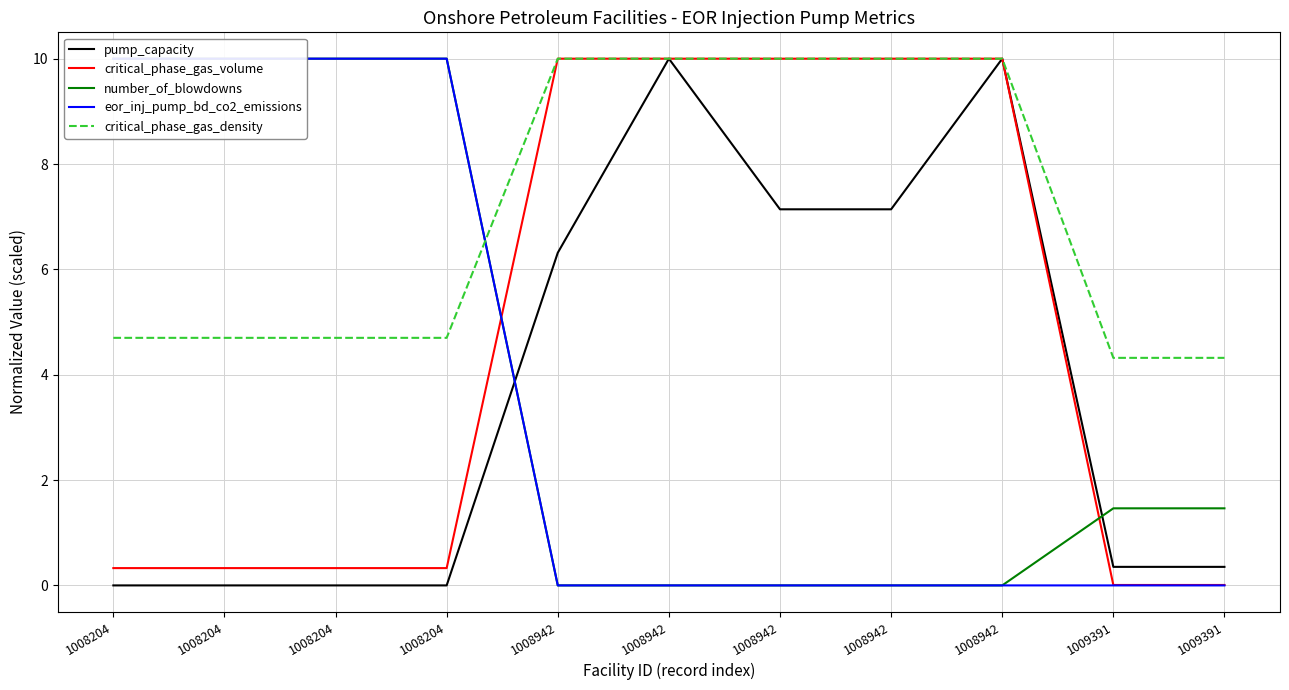

How many series are shown in this chart?

5